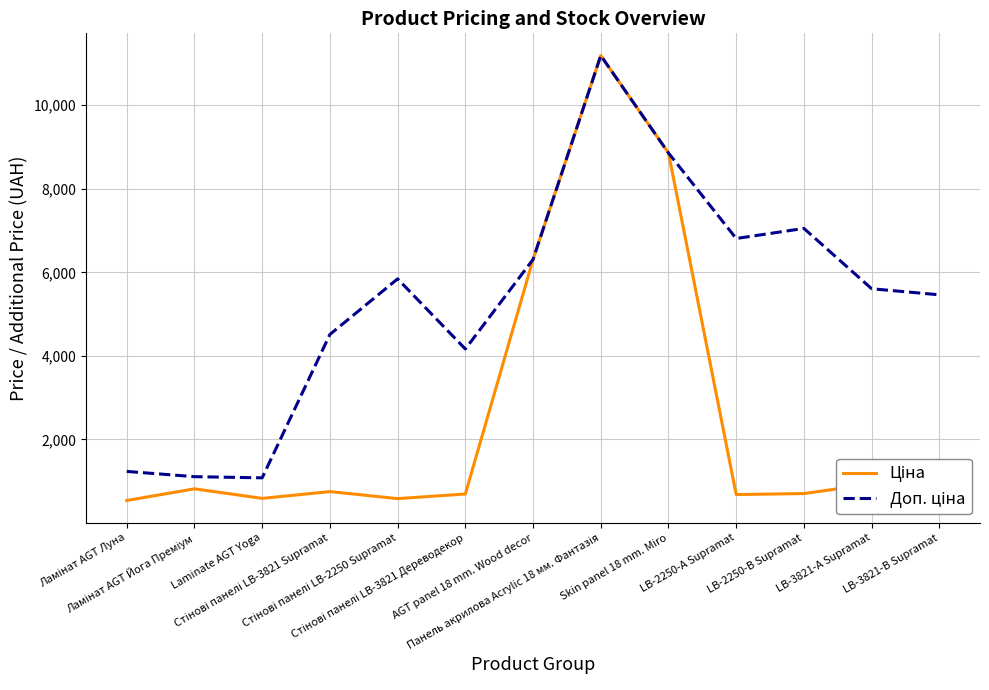

What is the smallest value displayed?

539.0